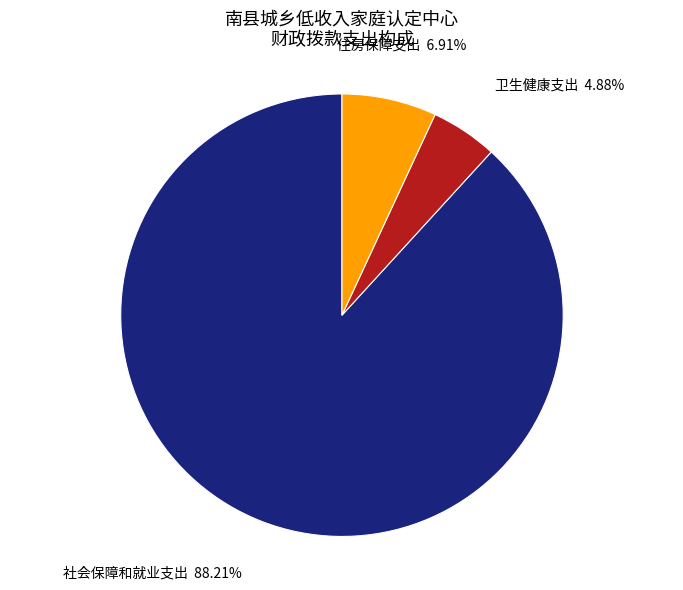

How many segments does this pie chart have?

3